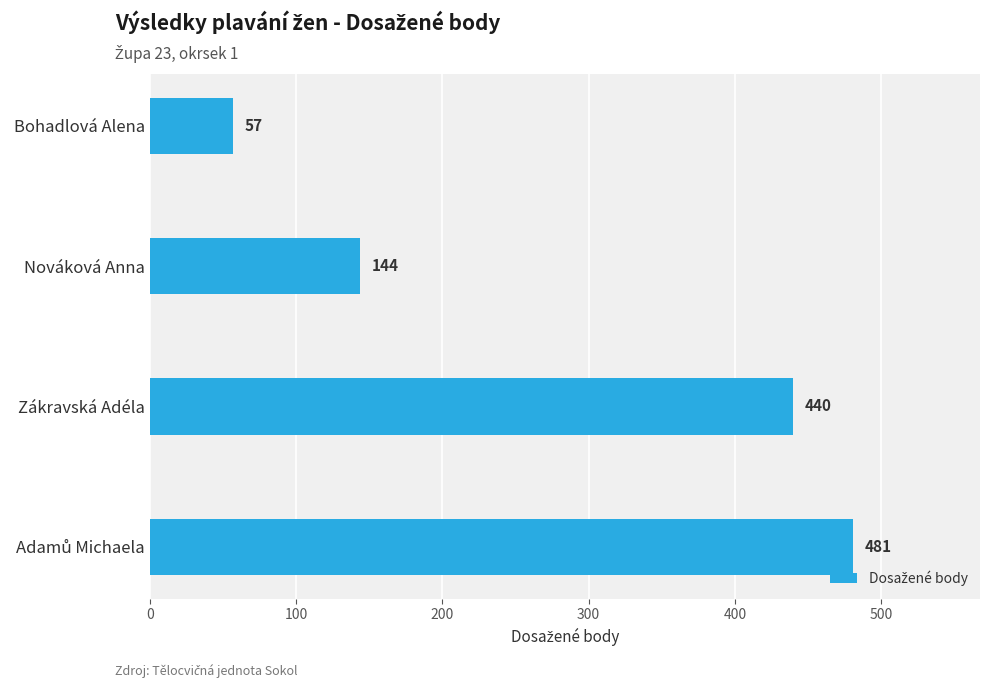

Where is the data nearest to the value 269?

Nováková Anna